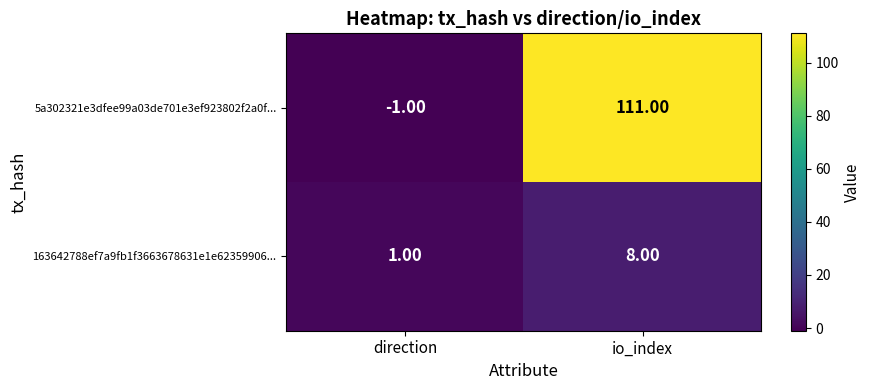

At which category is the sum across all series the highest?

io_index